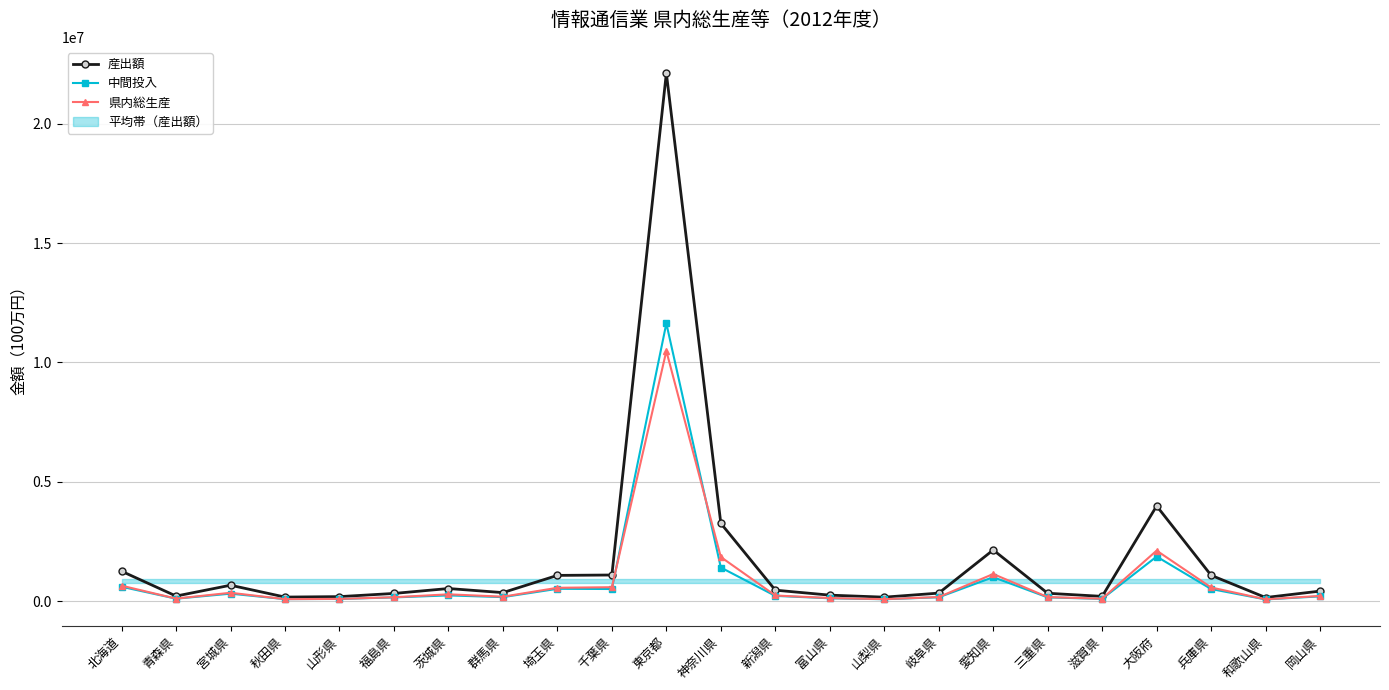

True or false: 県内総生産 and 産出額 cross at least once.

False